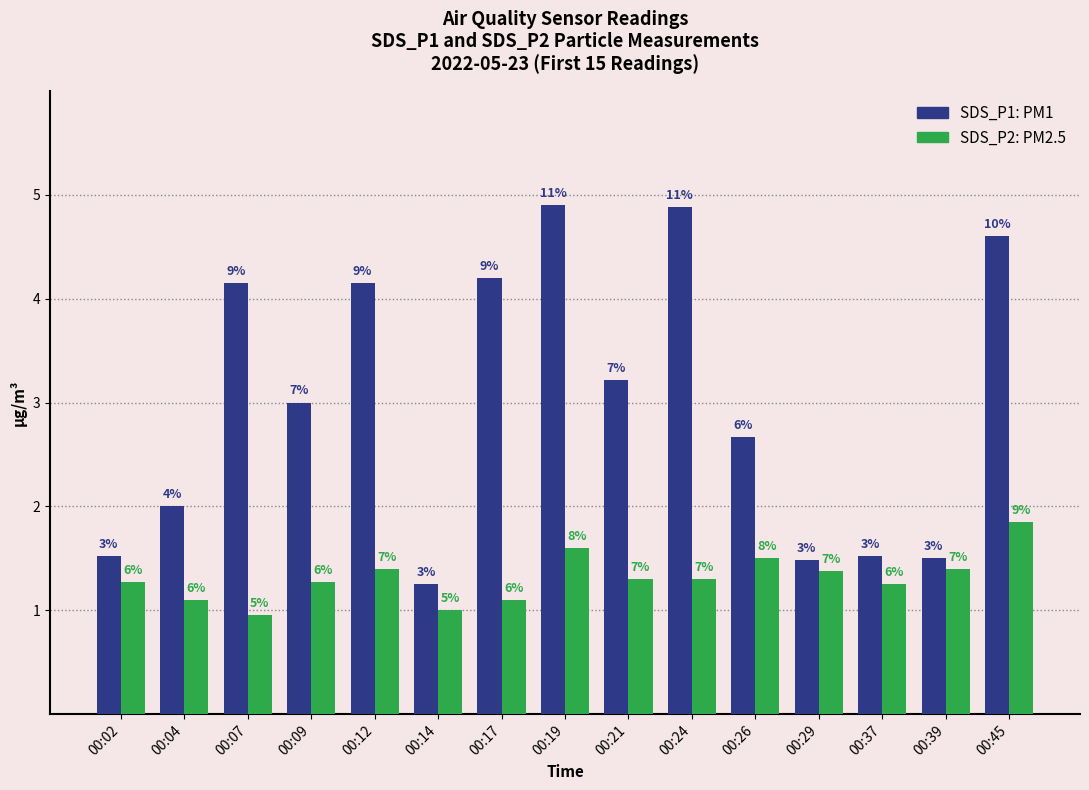

At which category does the chart reach its peak across all series?

00:19